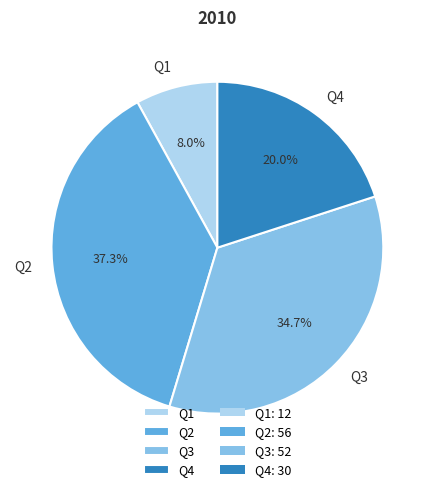

How many slices are in this pie chart?

4